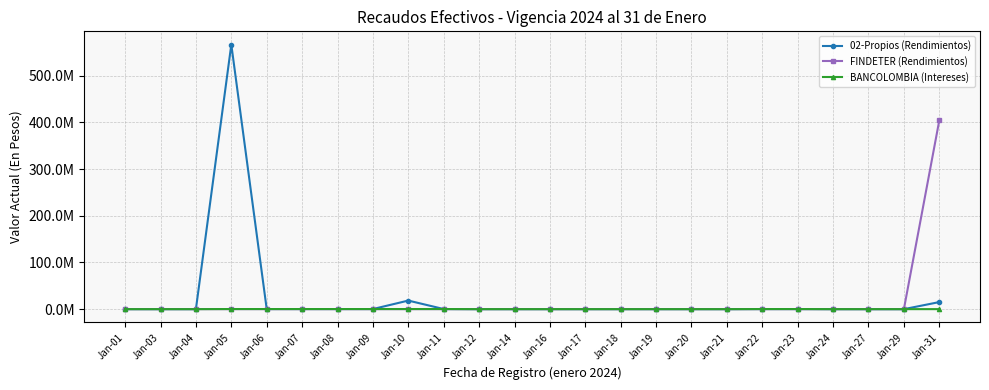

How many intersections are there between FINDETER (Rendimientos) and 02-Propios (Rendimientos)?

1